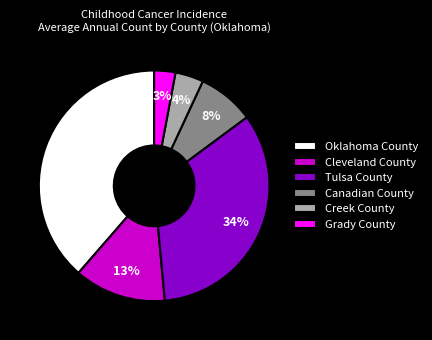

What percentage is the Cleveland County slice, to the nearest percent?

13%